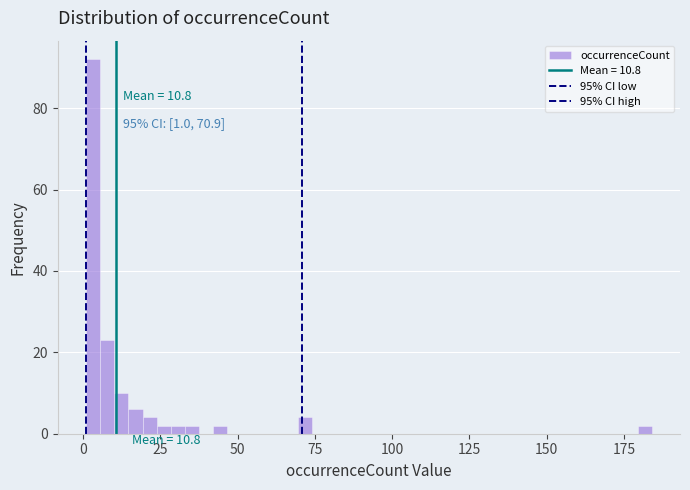

Around what value on the x-axis is the tallest bar? Give the approximate position of its centre, as read against the axis.

5